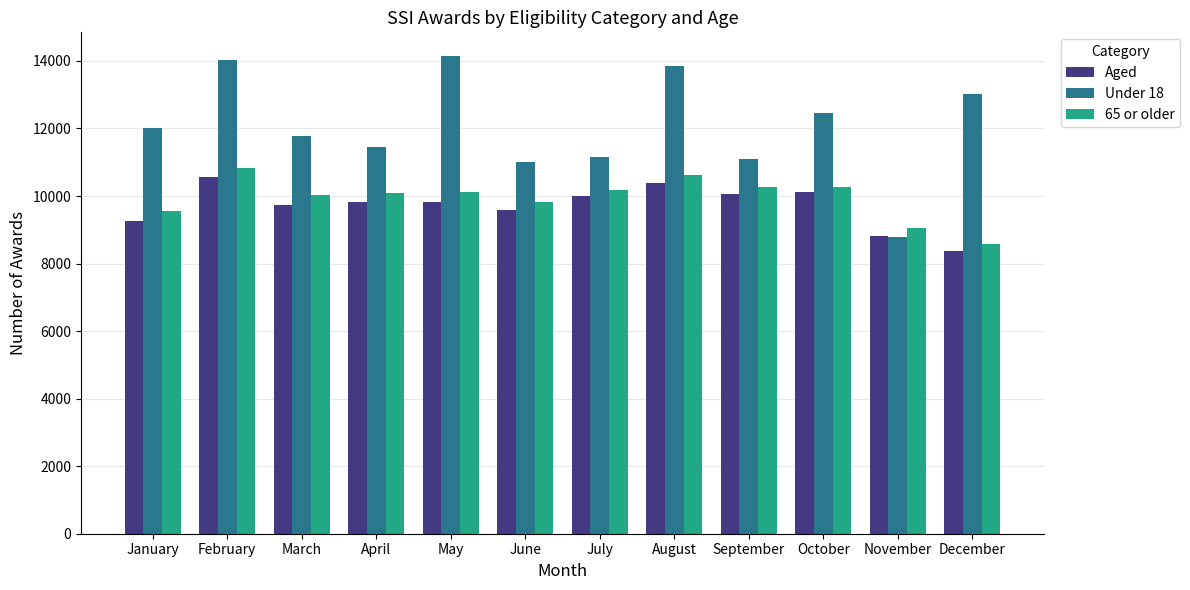

The 65 or older series shows 17418 at September. True or false?

False